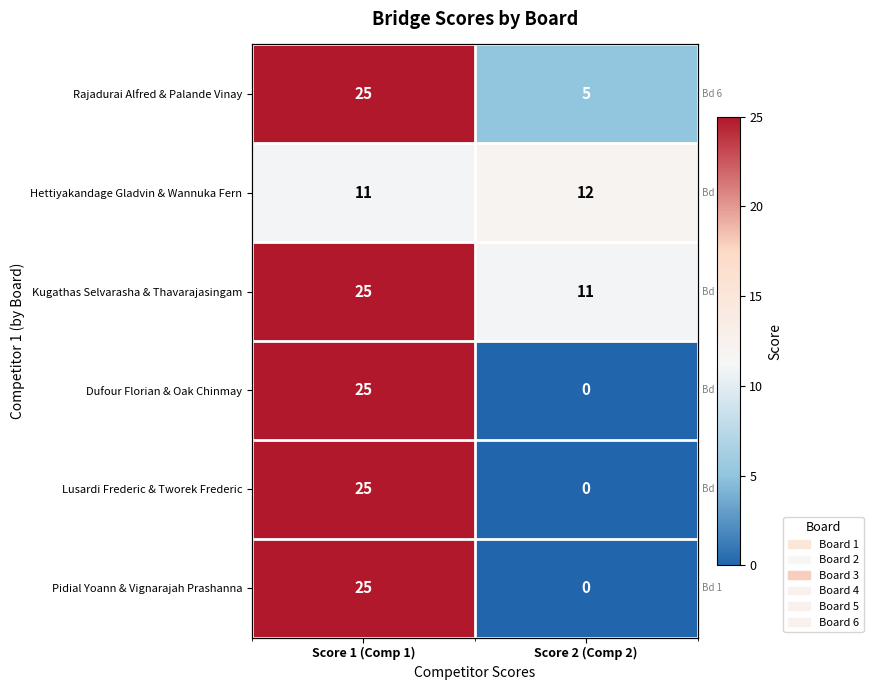

Between Score 2 (Comp 2) and Score 1 (Comp 1), which is larger?

Score 1 (Comp 1)